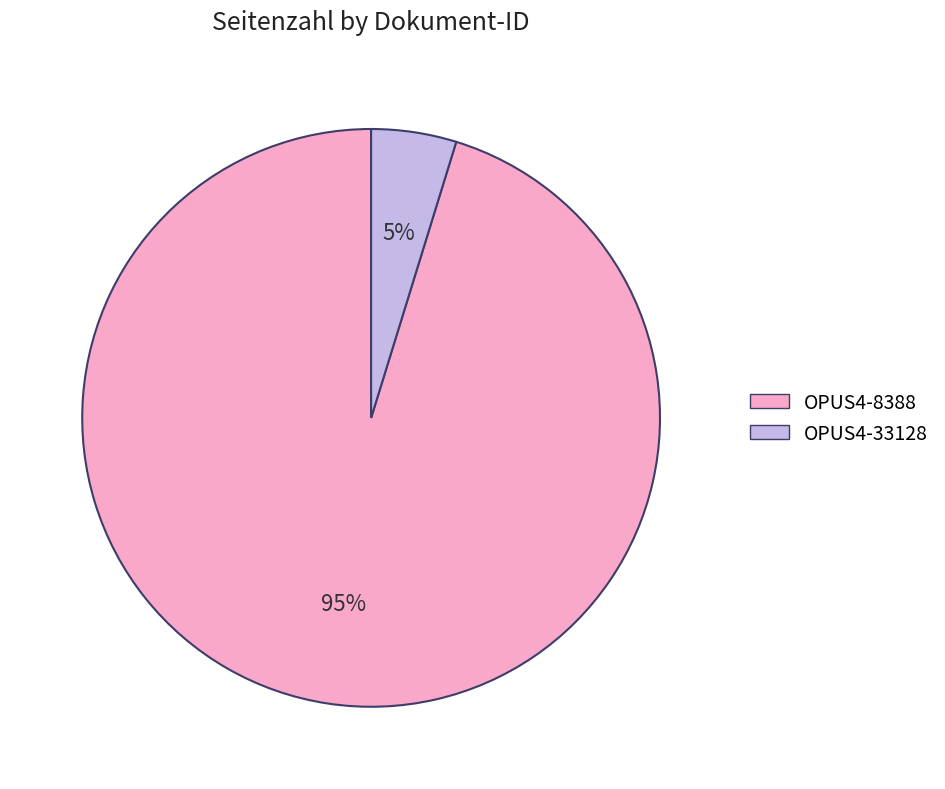

Is it true that OPUS4-8388 is 95% of the pie?

True